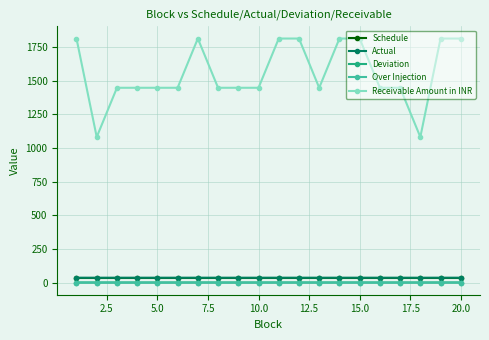

What is the average value of the Deviation series?

0.3